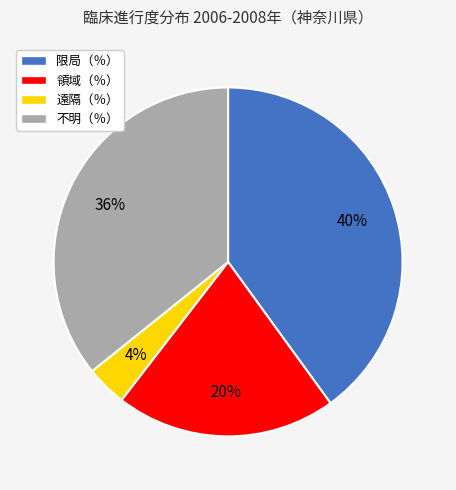

Between 領域（％） and 限局（％）, which is larger?

限局（％）